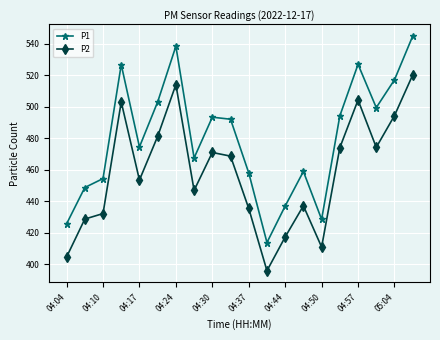

At how many categories does at least one series exceed 457?

14